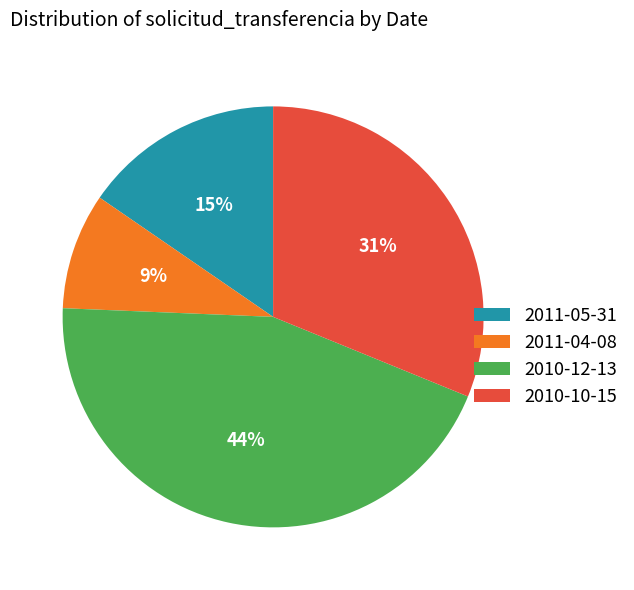

Is it true that 2011-05-31 is 15% of the pie?

True